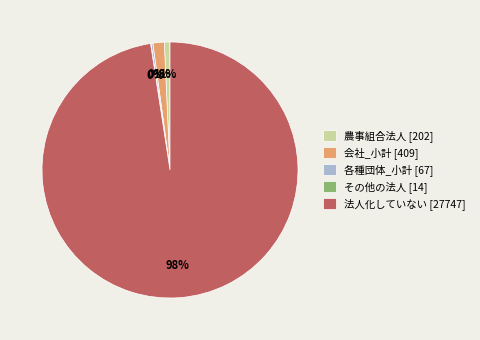

What is the largest slice in the pie chart?

法人化していない [27747]